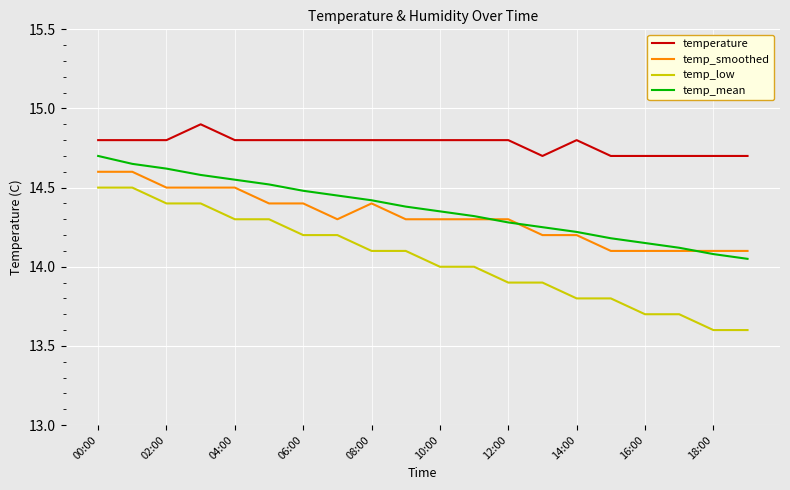

What is the highest value of the temperature series?

14.9